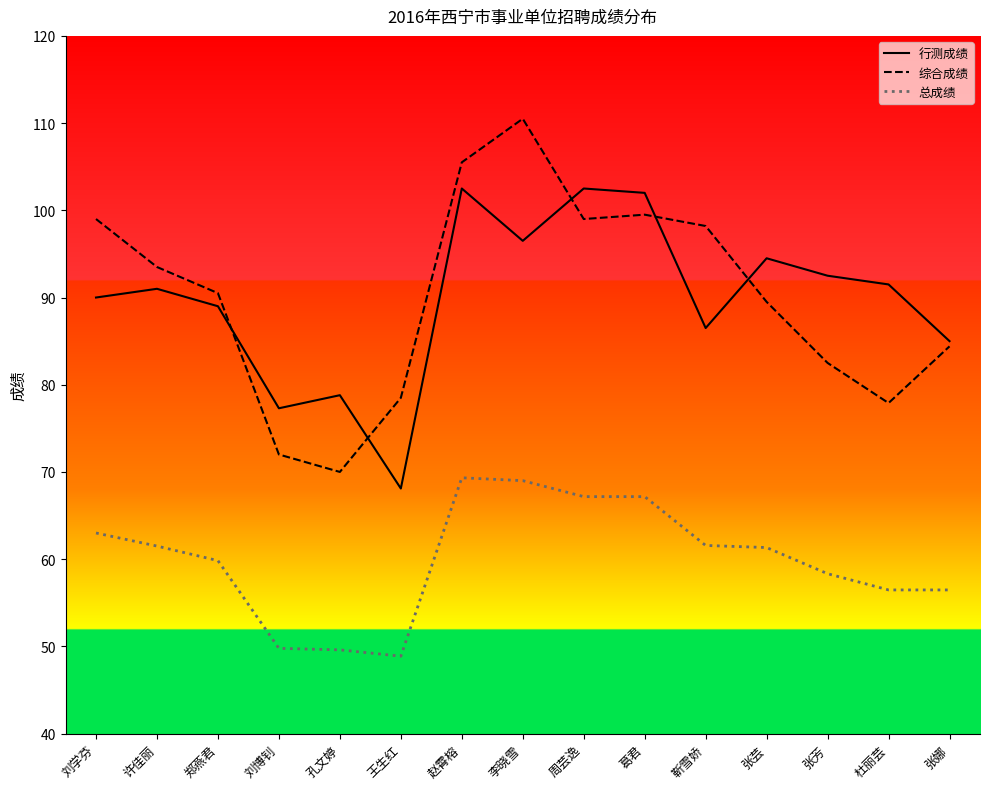

True or false: 总成绩 has more than 0 points higher than both neighbors.

True